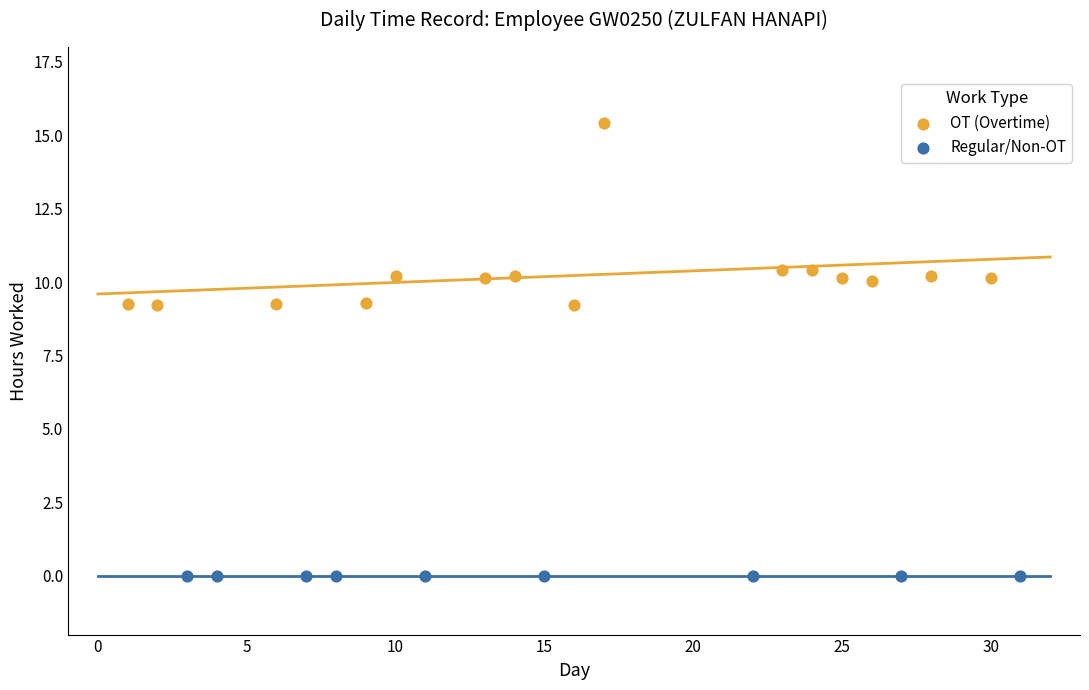

Which series contains the lowest Y value?

Regular/Non-OT